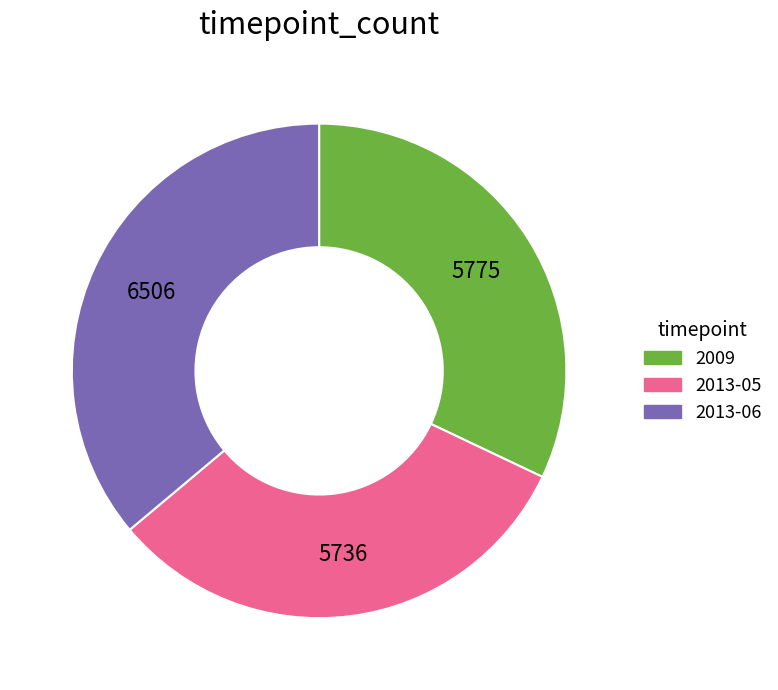

Approximately how many times larger is the value at 2013-05 compared to 2009?

1.0